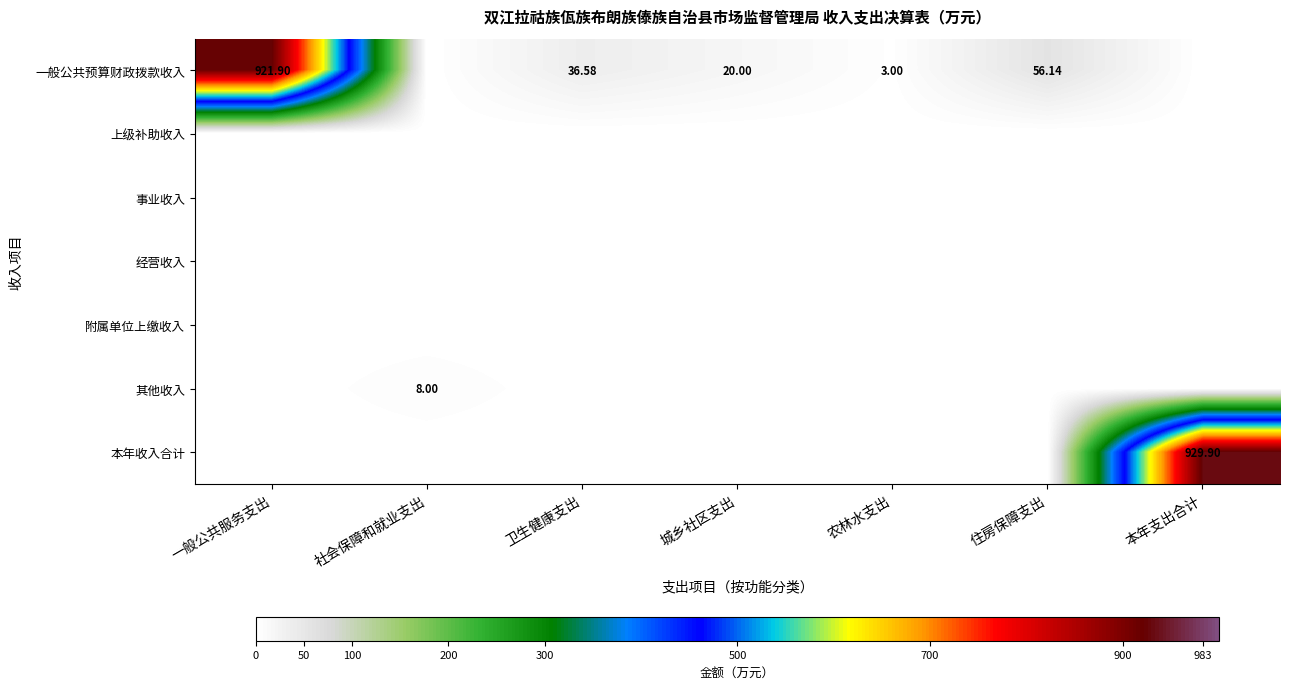

Which series changed the most between 城乡社区支出 and 住房保障支出?

一般公共预算财政拨款收入